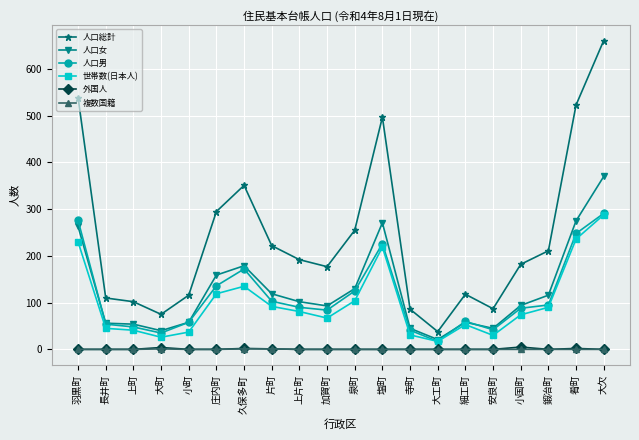

In 人口女, how many points are higher than both neighbors (excluding endpoints)?

3